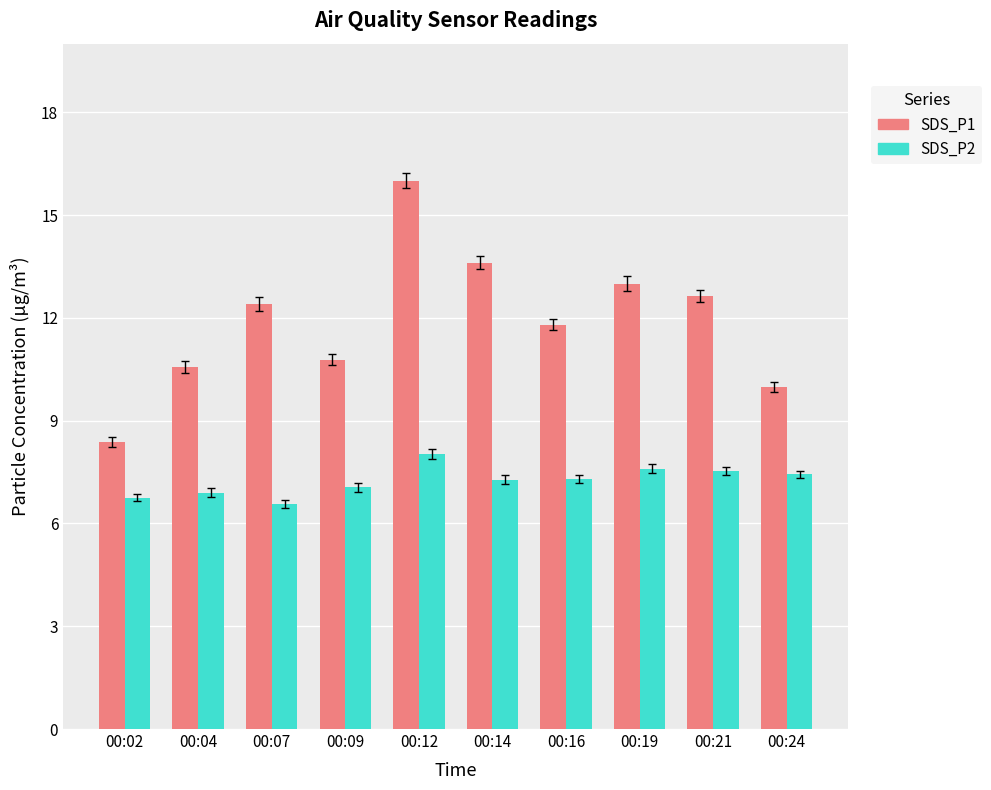

What is the value of the SDS_P2 bar at the 9th from the left?

7.5